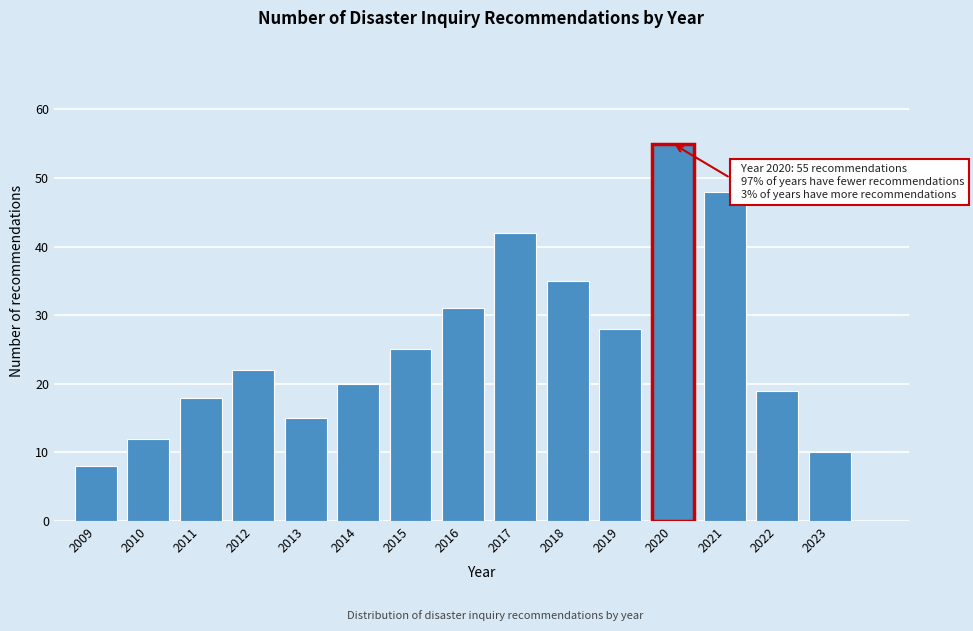

Reading right to left, extract all data points from this chart.

10	19	48	55	28	35	42	31	25	20	15	22	18	12	8